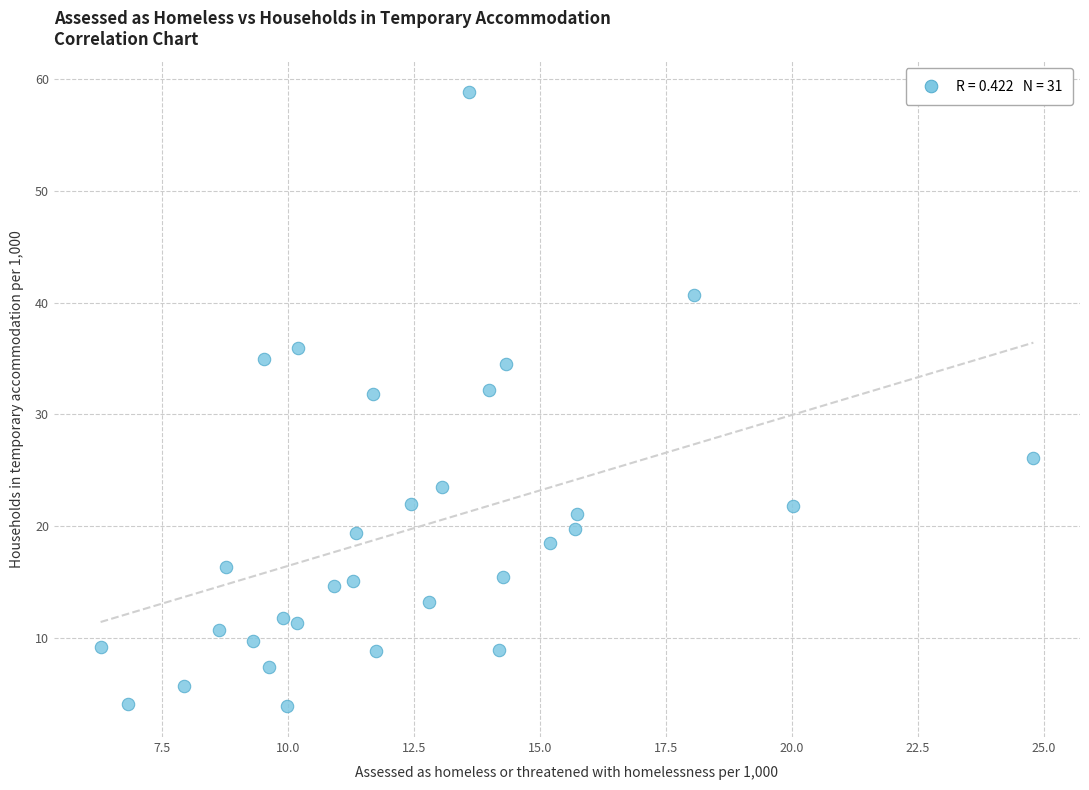

What is the range of X values (max minus min)?

18.5